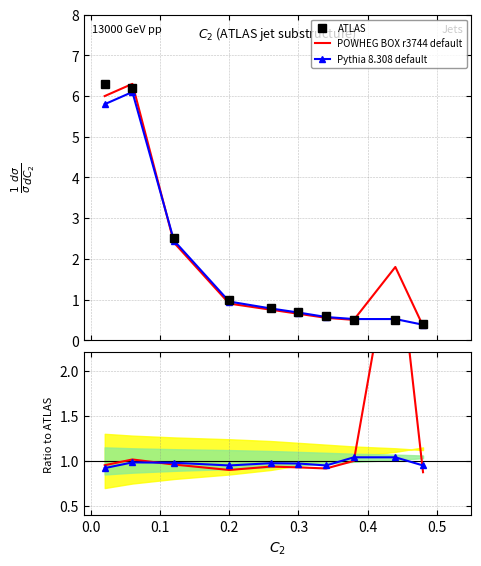

After their last crossing, which series has the higher values: ATLAS or Pythia 8.308 default?

Pythia 8.308 default